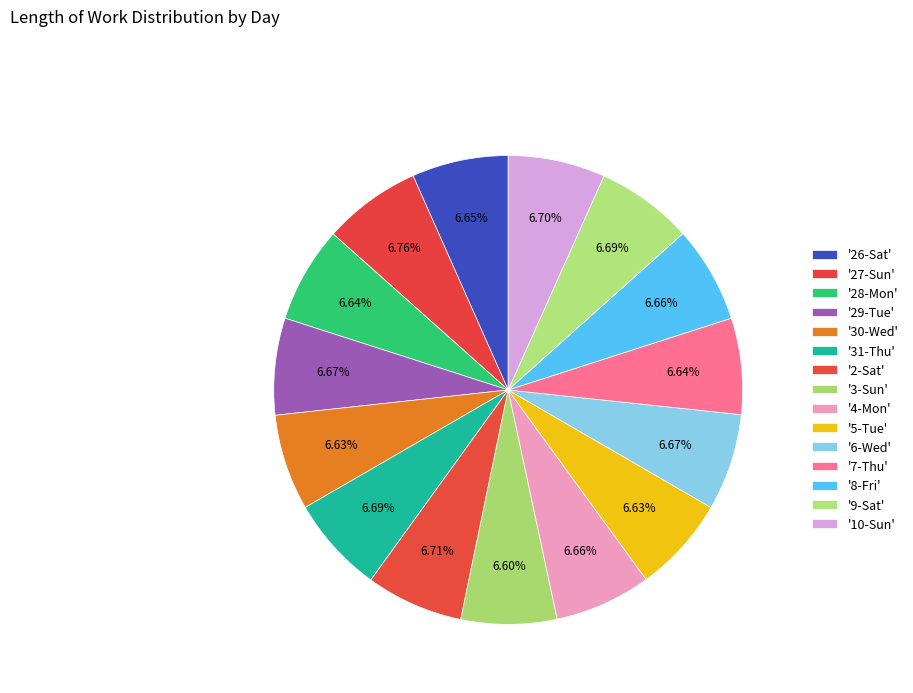

How many slices are in this pie chart?

15